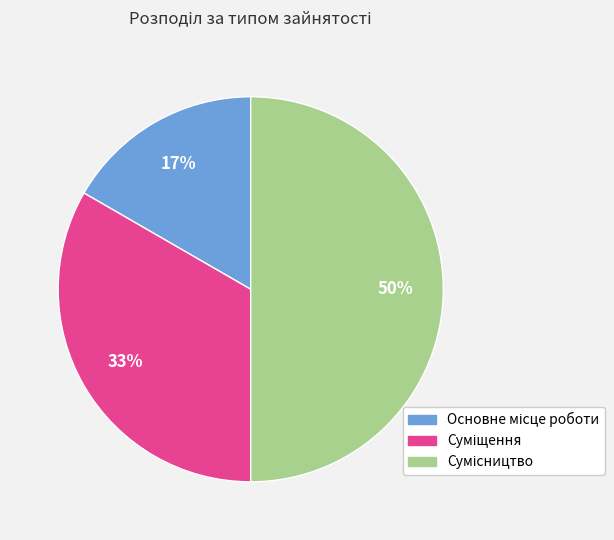

To the nearest percent, what is the average slice percentage?

33%